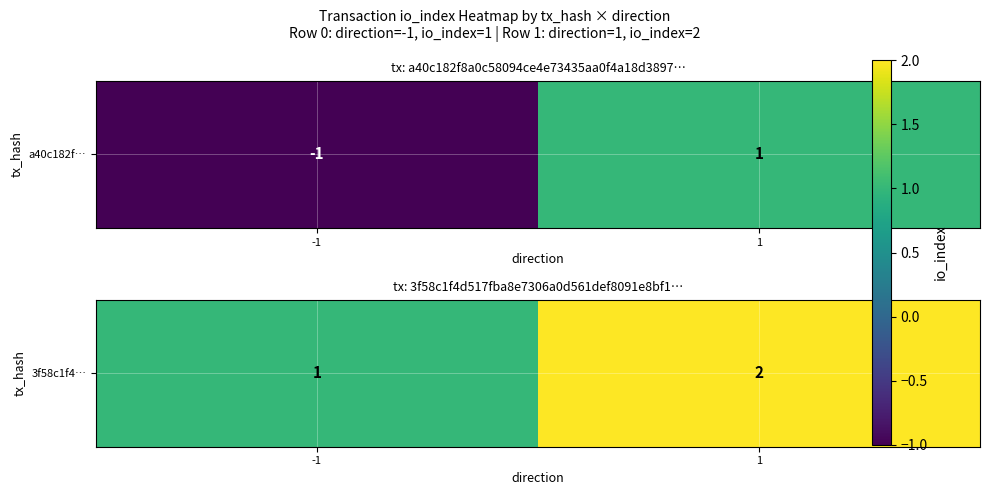

What value does the data have at 1?

2